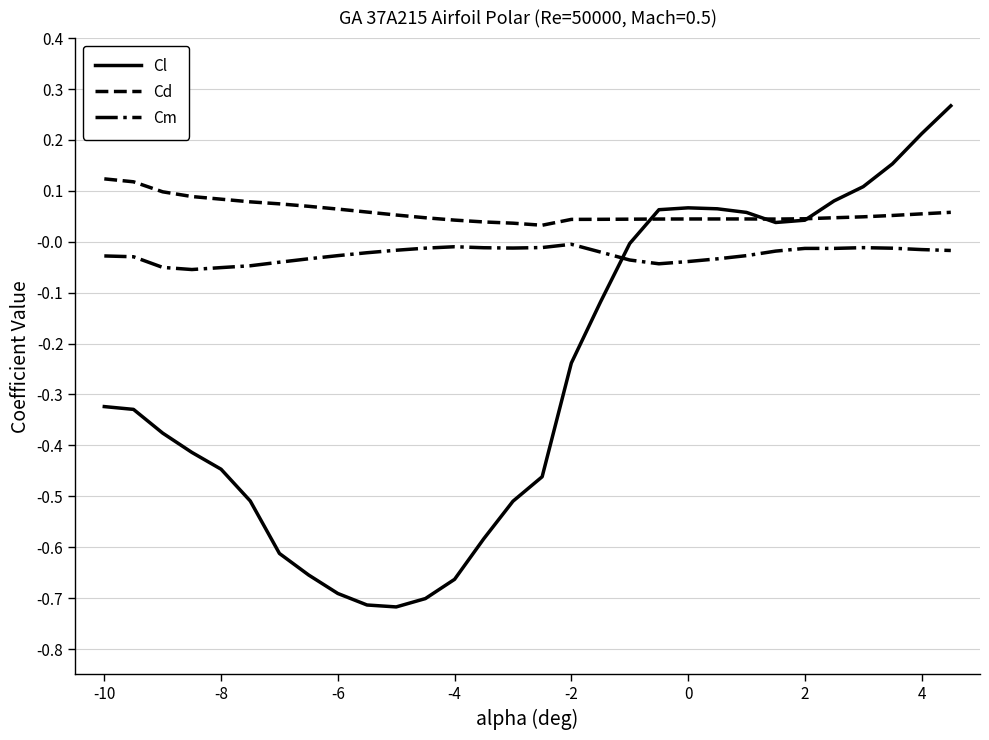

Which series has the largest total across all categories?

Cd